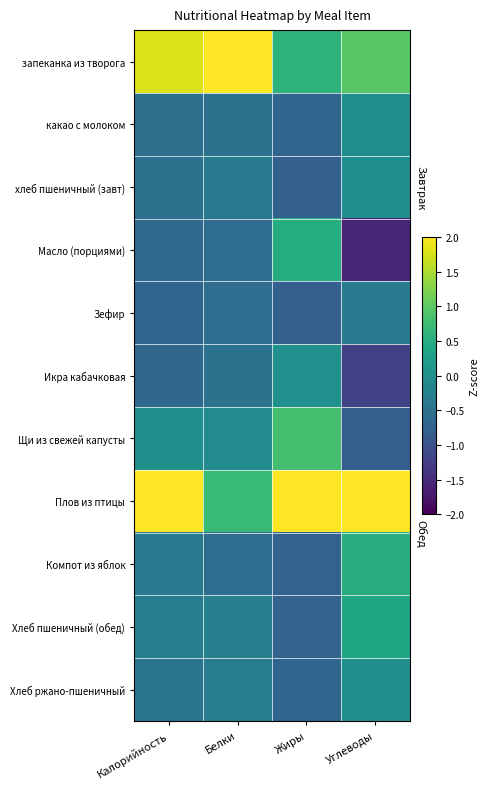

Reading left to right, transcribe all the data shown in this chart.

запеканка из творога: Калорийность=1.8	Белки=3.0	Жиры=0.6	Углеводы=1.0
какао с молоком: Калорийность=-0.5	Белки=-0.5	Жиры=-0.7	Углеводы=-0.0
хлеб пшеничный (завт): Калорийность=-0.5	Белки=-0.3	Жиры=-0.8	Углеводы=-0.0
Масло (порциями): Калорийность=-0.6	Белки=-0.6	Жиры=0.5	Углеводы=-1.6
Зефир: Калорийность=-0.7	Белки=-0.6	Жиры=-0.8	Углеводы=-0.3
Икра кабачковая: Калорийность=-0.7	Белки=-0.5	Жиры=0.0	Углеводы=-1.2
Щи из свежей капусты: Калорийность=0.0	Белки=-0.1	Жиры=0.8	Углеводы=-0.8
Плов из птицы: Калорийность=2.3	Белки=0.7	Жиры=2.5	Углеводы=2.2
Компот из яблок: Калорийность=-0.4	Белки=-0.6	Жиры=-0.7	Углеводы=0.5
Хлеб пшеничный (обед): Калорийность=-0.3	Белки=-0.3	Жиры=-0.7	Углеводы=0.3
Хлеб ржано-пшеничный: Калорийность=-0.5	Белки=-0.3	Жиры=-0.7	Углеводы=-0.0